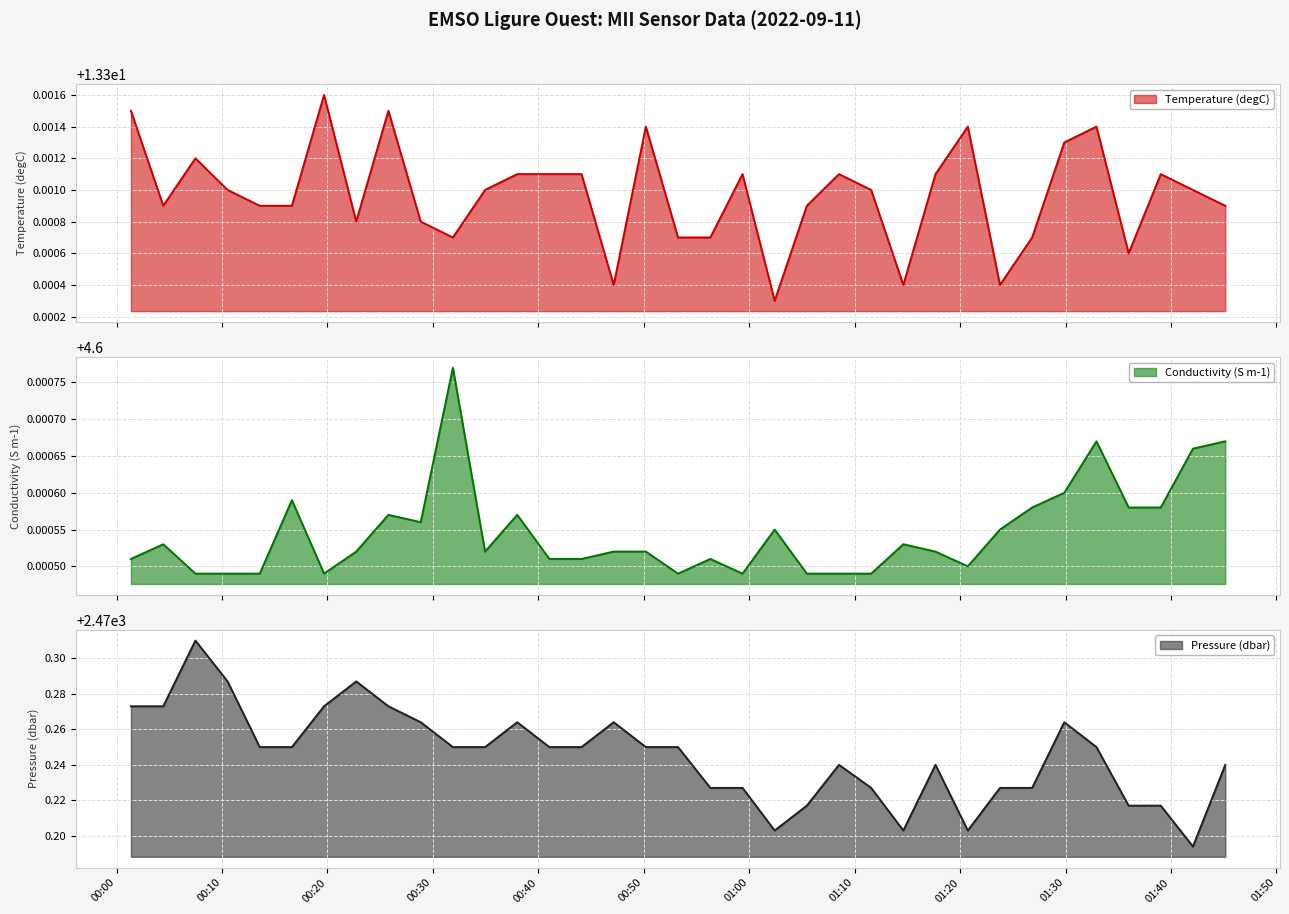

Which category has the lowest value in the Temperature (degC) series?

2022-09-11T01:02:25Z